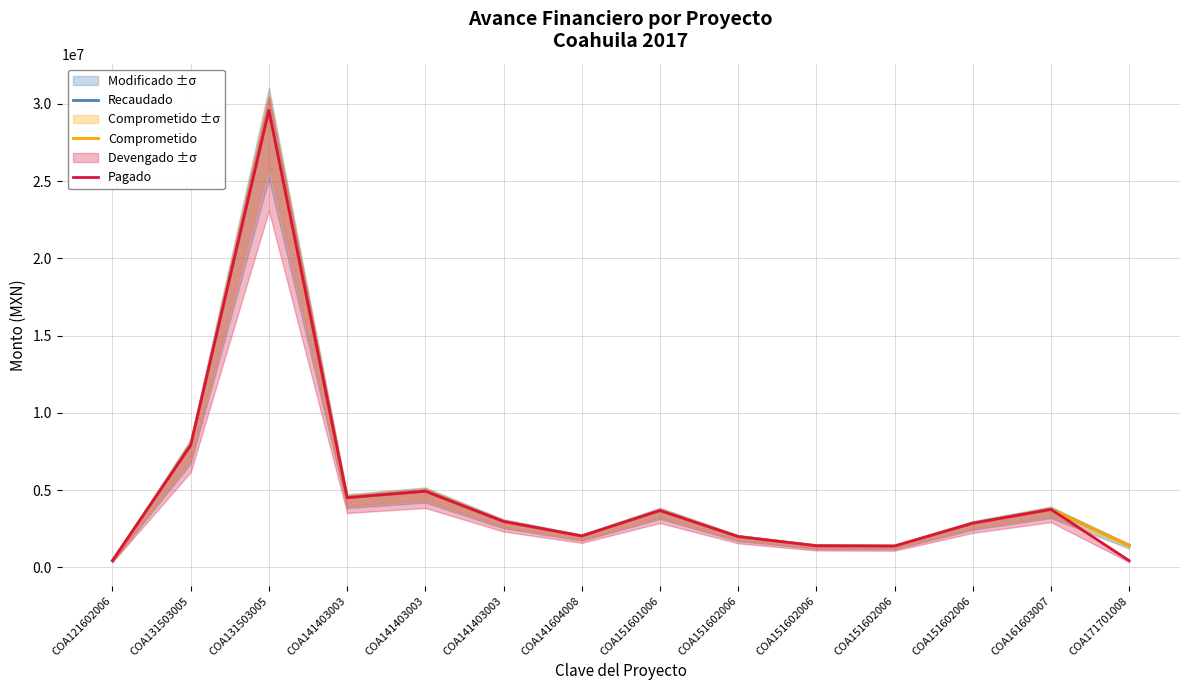

True or false: Pagado and Comprometido cross at least once.

False